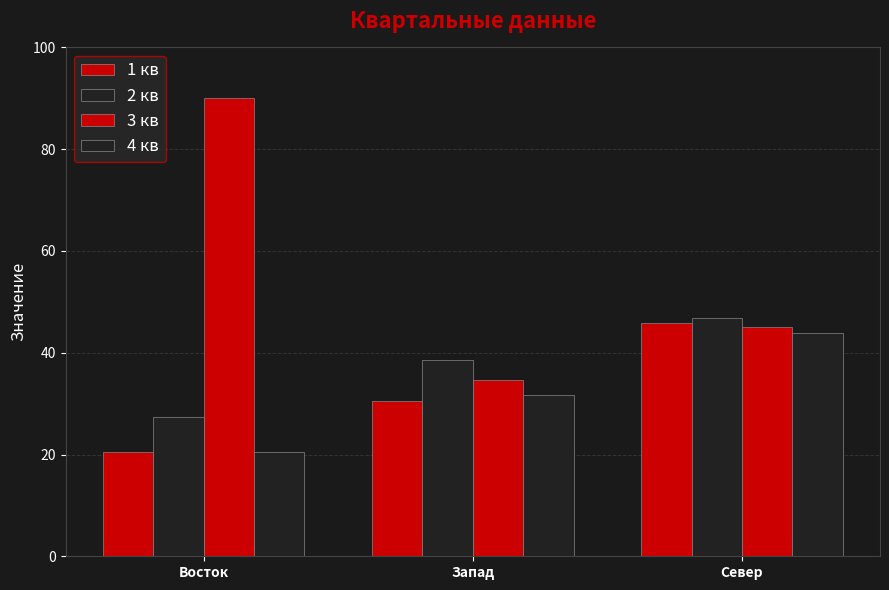

Count the number of categories in the chart.

3